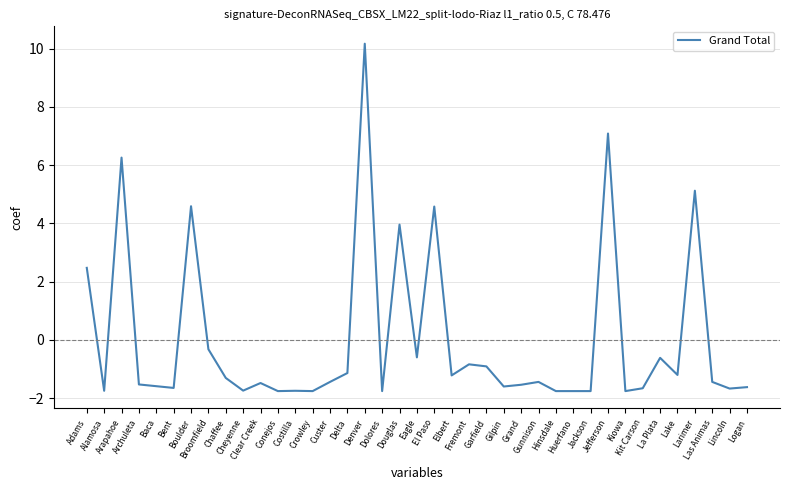

What is the greatest value displayed?

10.2